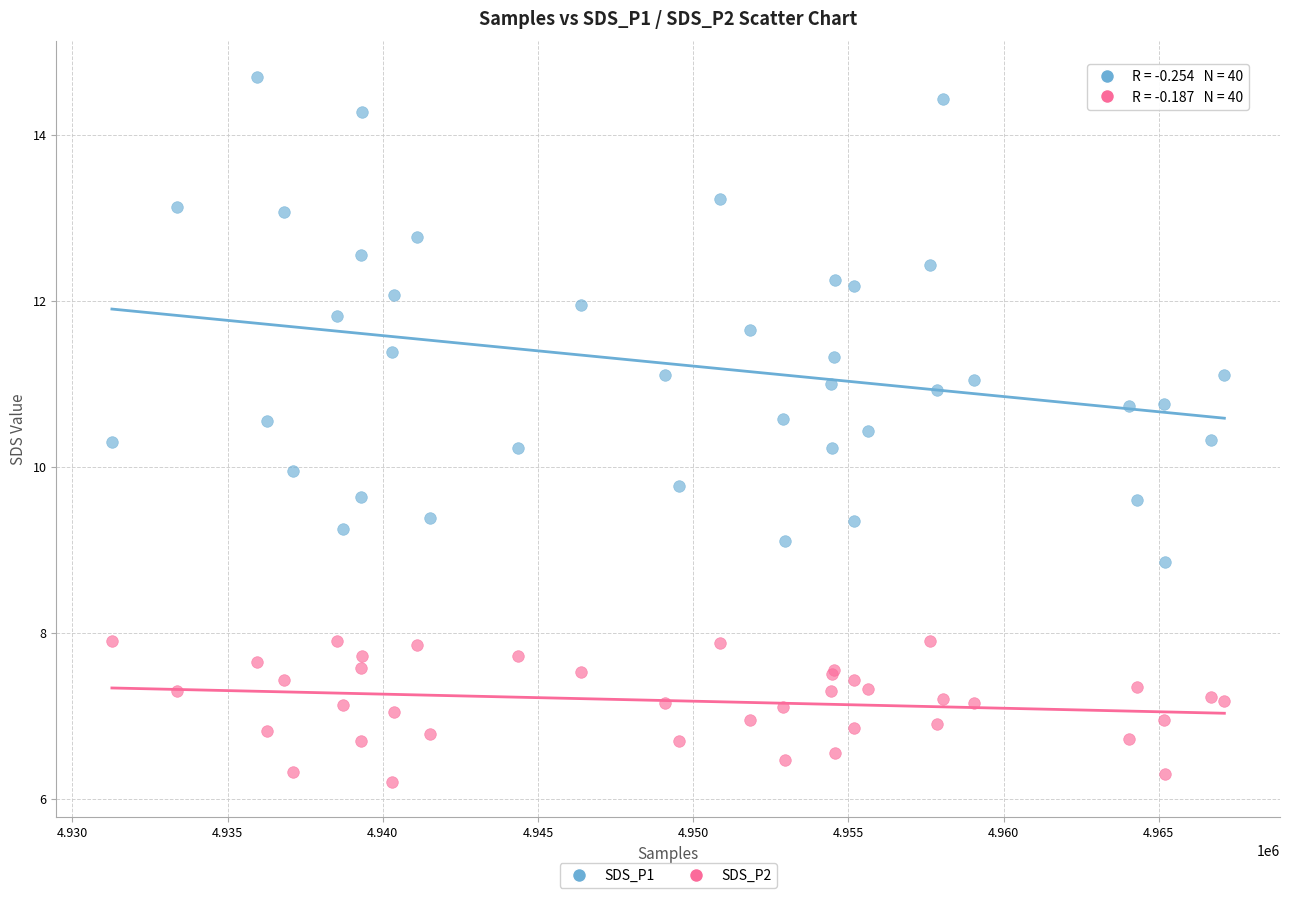

Which series contains the lowest Y value?

SDS_P2